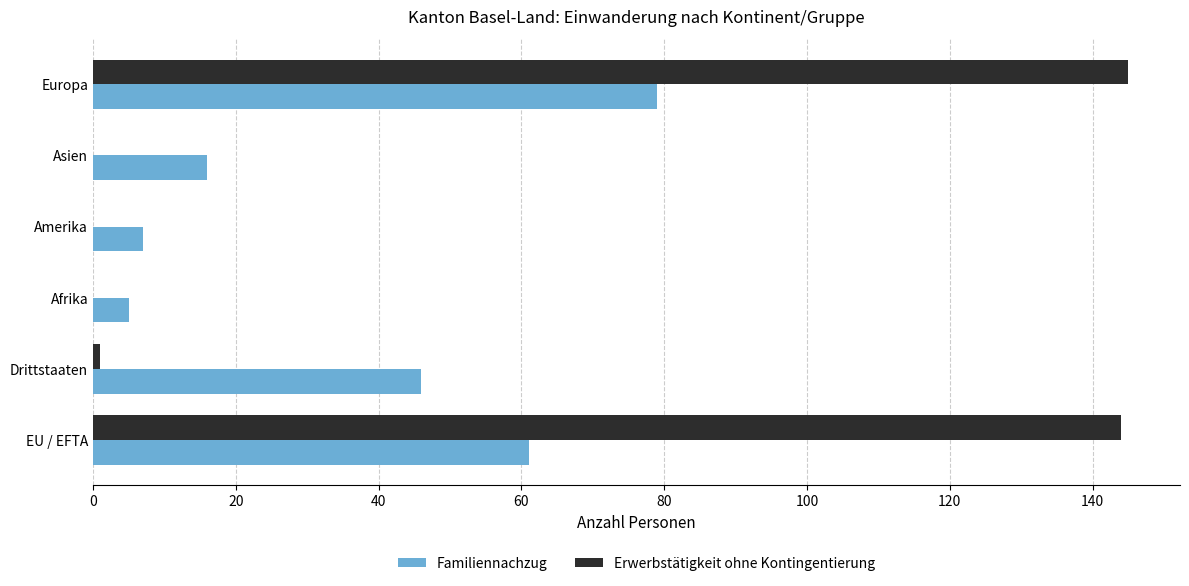

Between Asien and Europa, which series saw the biggest shift?

Erwerbstätigkeit ohne Kontingentierung